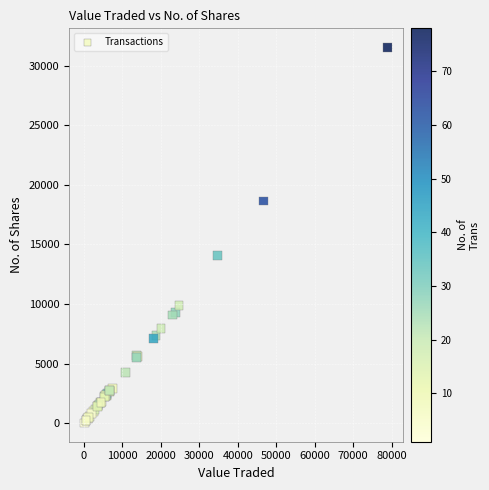

What Y value in the scatter plot is closest to 15790?

14101